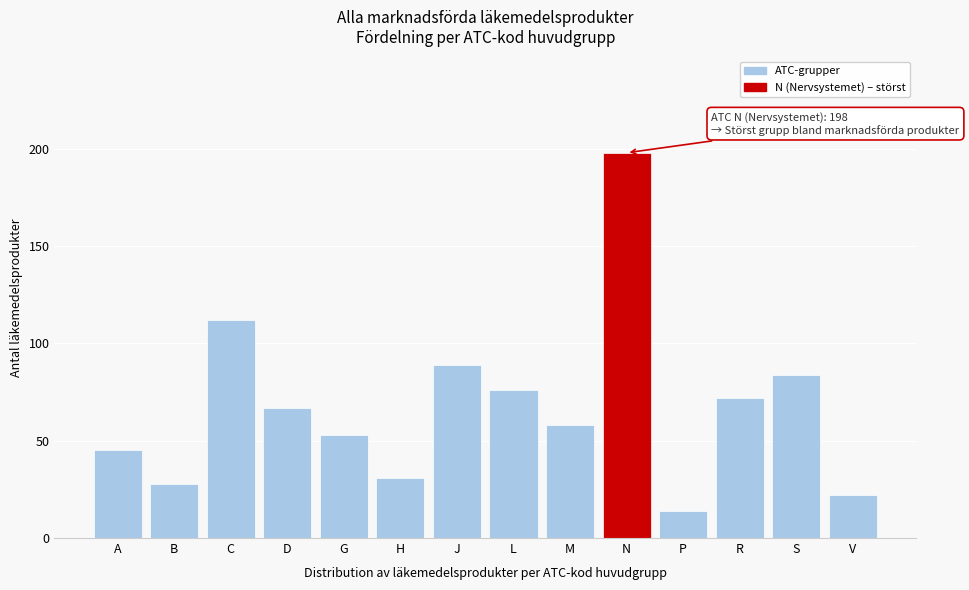

Reading right to left, list all the values displayed in this chart.

V=22	S=84	R=72	P=14	N=198	M=58	L=76	J=89	H=31	G=53	D=67	C=112	B=28	A=45